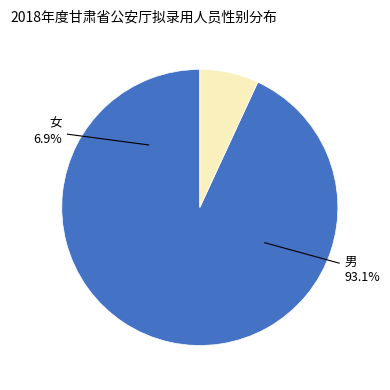

What is the total percentage of 男 and 女?

100.0%